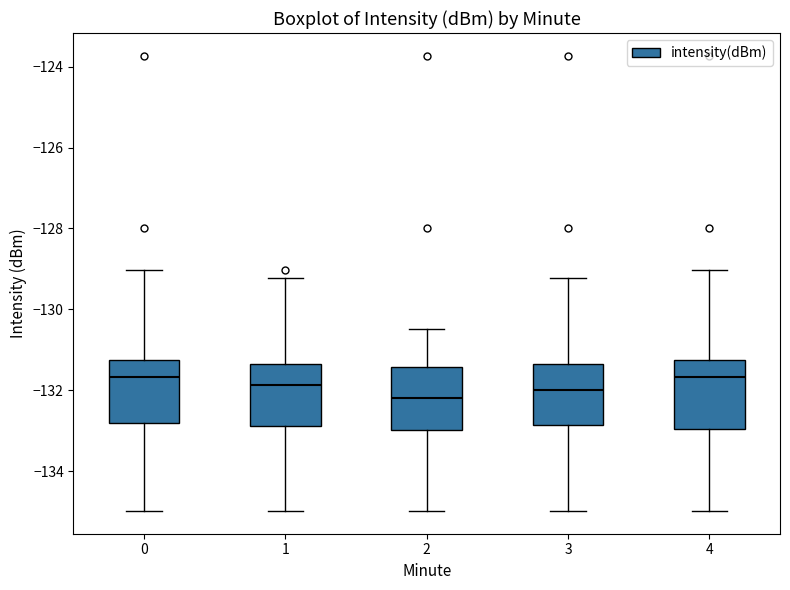

Where does the upper whisker of the box at x = 2 end on the y-axis? The values are not printed on the chart, so give them approximately, as read against the axis.

-130.4